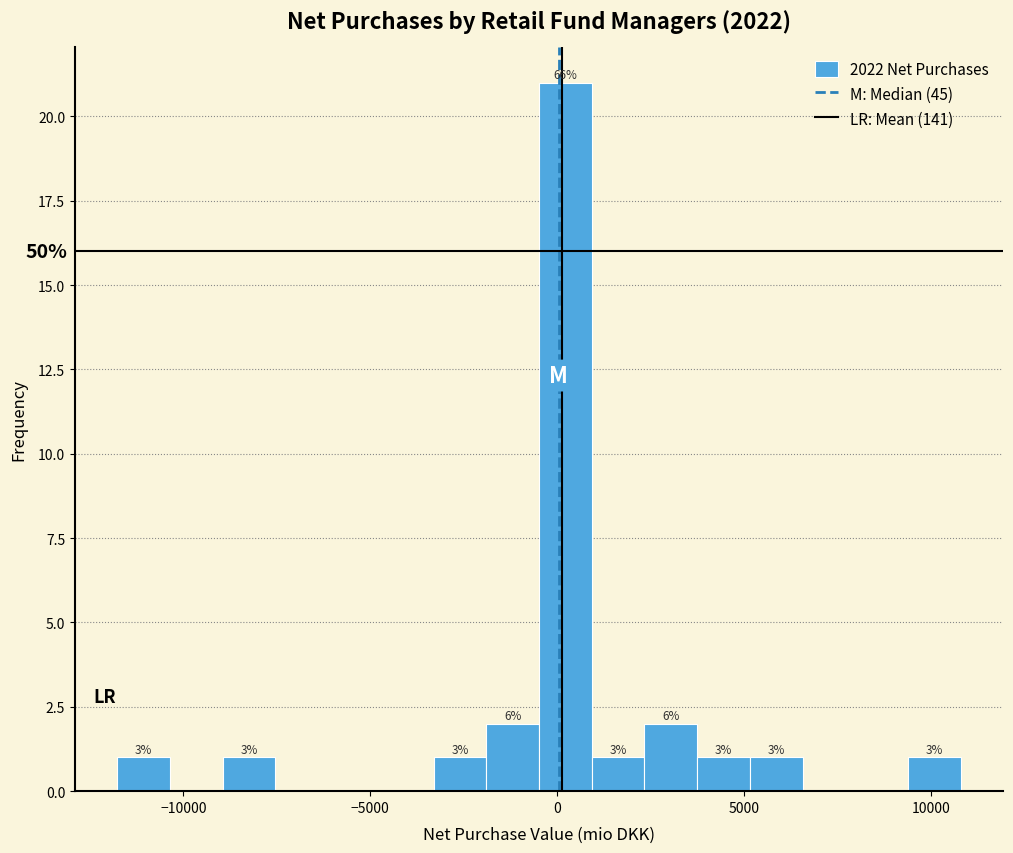

Read against the x-axis, roughly where is the centre of the tallest bar?

0